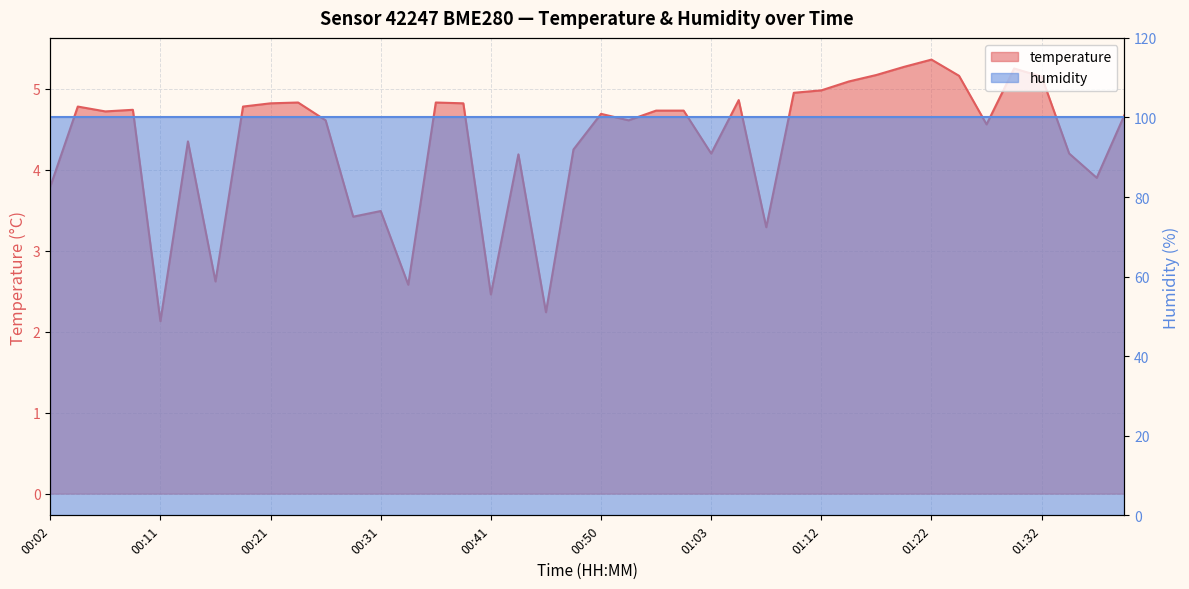

Which category has the highest value across all series?

01:22